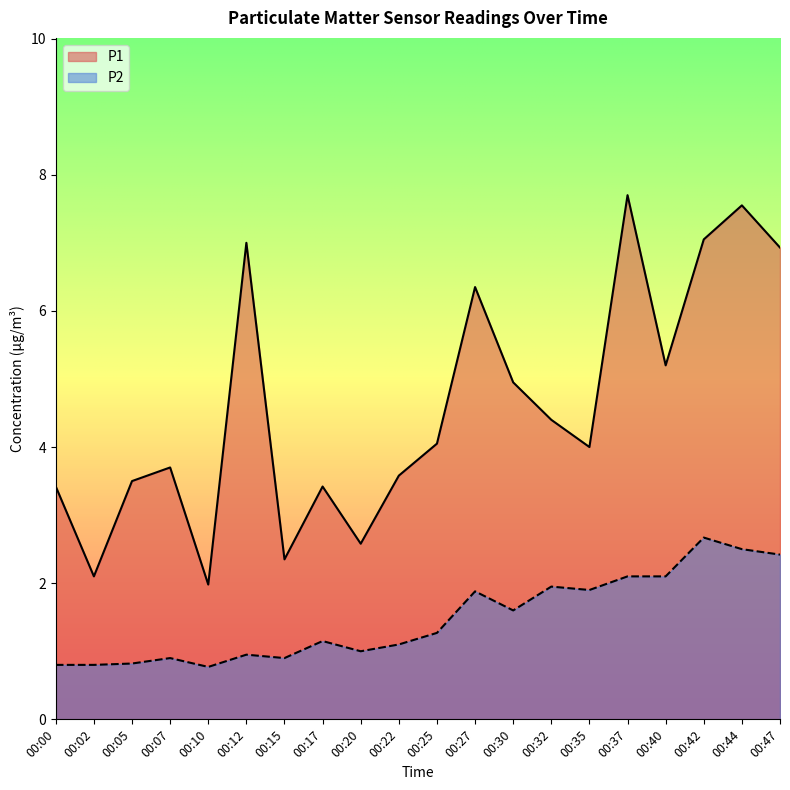

True or false: P1 has more than 2 interior local peaks.

True